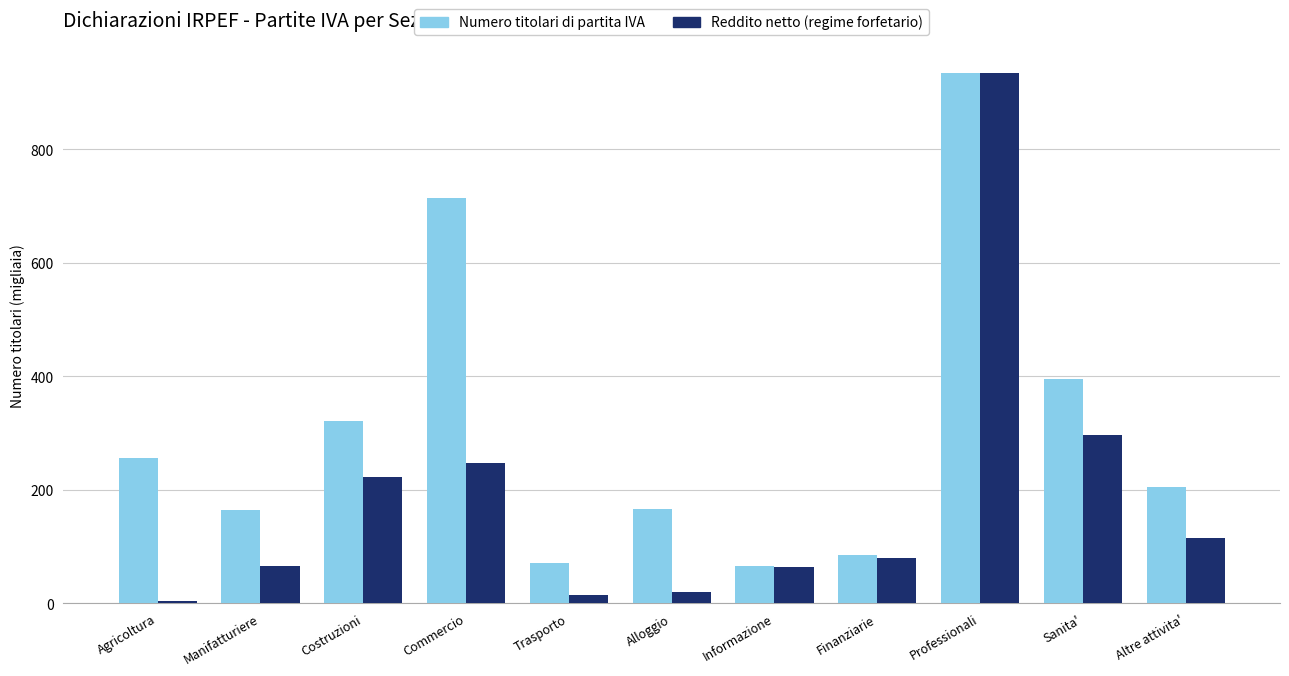

At which category is the sum across all series the highest?

Professionali